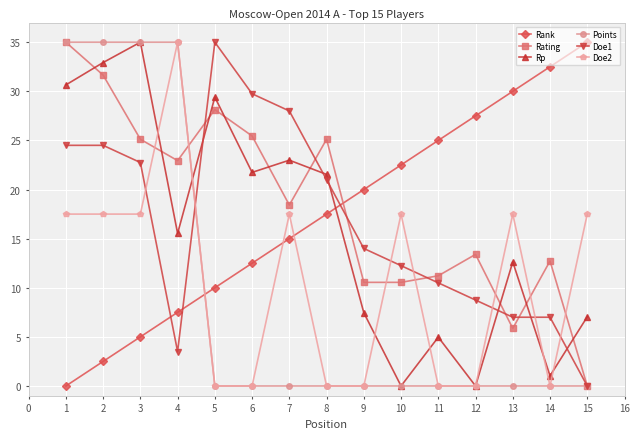

Where is Rp nearest to the value 17?

4